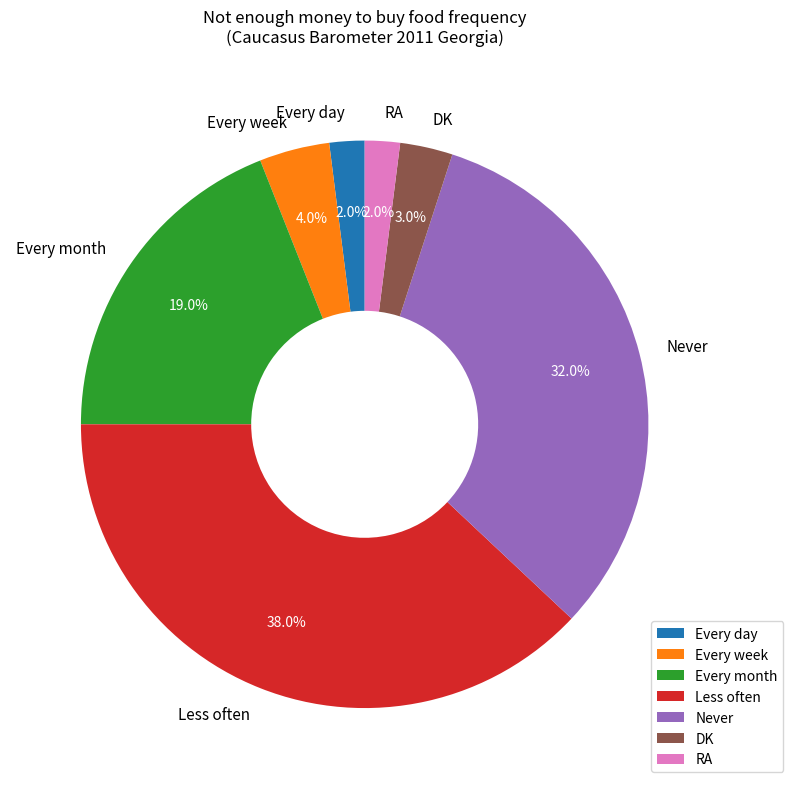

To the nearest percent, what portion does DK represent?

3%